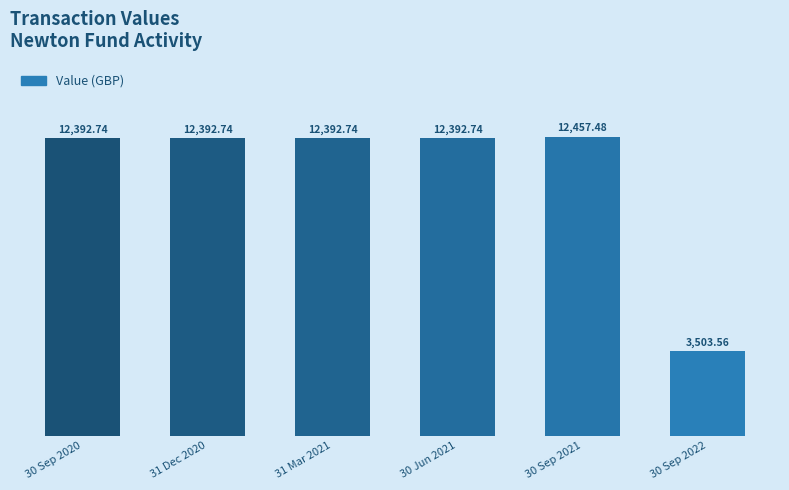

At which label does the data first exceed 12392?

30 Sep 2020